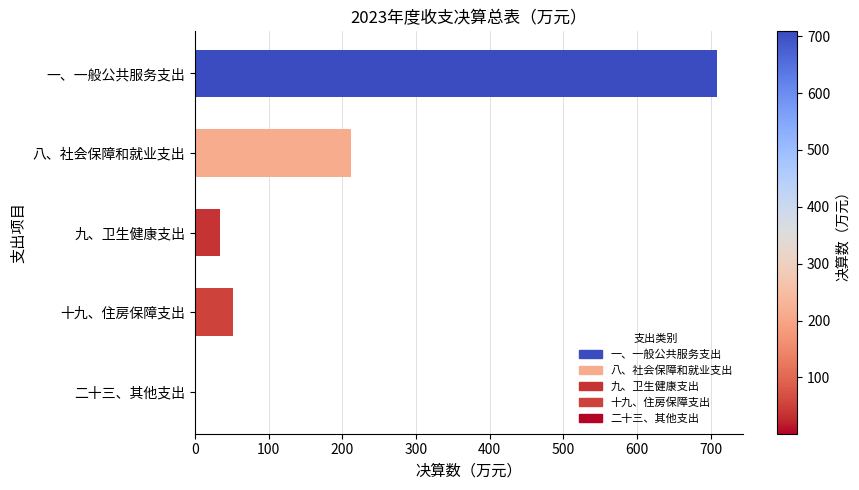

Approximately how many times larger is the value at 九、卫生健康支出 compared to 八、社会保障和就业支出?

0.2